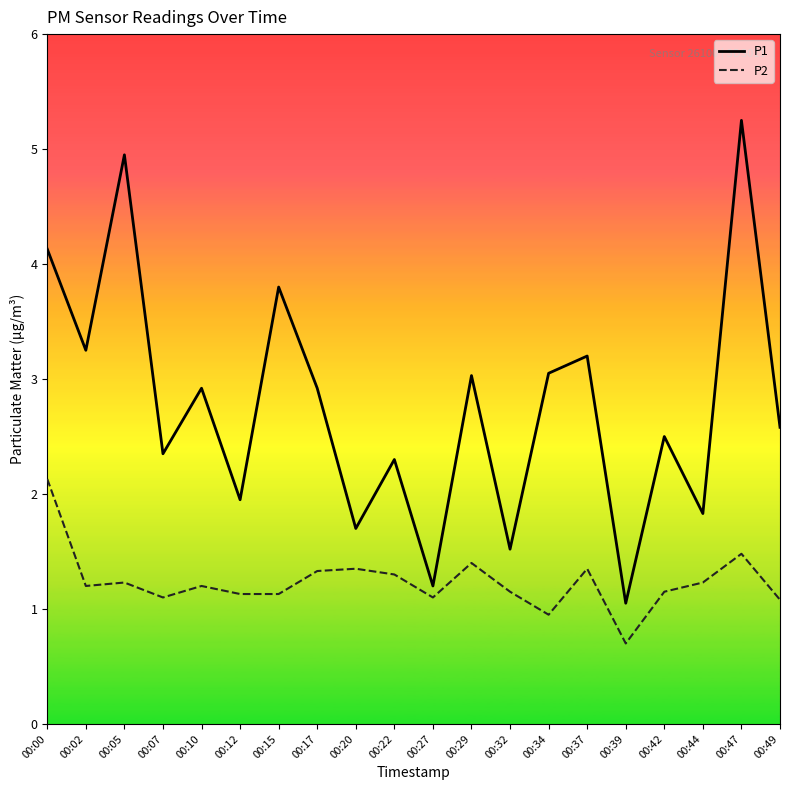

What is the difference between the maximum and minimum values in the P2 series?

1.4